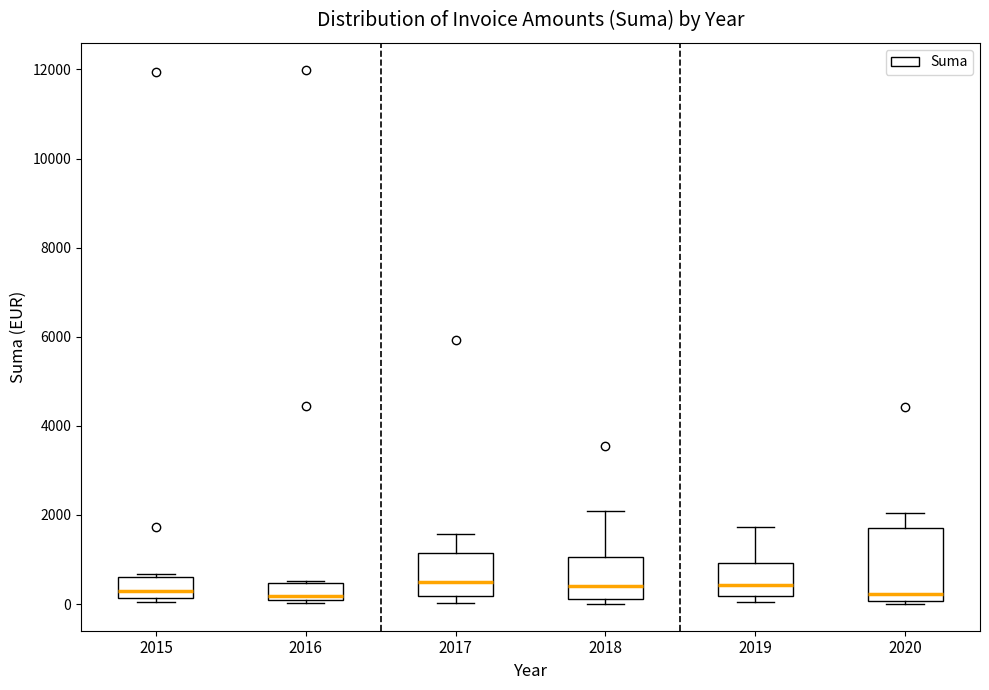

Reading left to right, read every box against the y-axis: the position of its median line, the range the box covers, and the ends of its whiskers. The values are not printed on the chart, so give them approximately, as read against the axis.

2015: median 400, box 200 to 600, whiskers 0 to 600 (just above the box's upper edge)
2016: median 200, box 0 to 400, whiskers 0 (just below the box's lower edge) to 600
2017: median 400, box 200 to 1200, whiskers 0 to 1600
2018: median 400, box 200 to 1000, whiskers 0 to 2000
2019: median 400, box 200 to 1000, whiskers 0 to 1800
2020: median 200, box 0 to 1800, whiskers 0 (just below the box's lower edge) to 2000